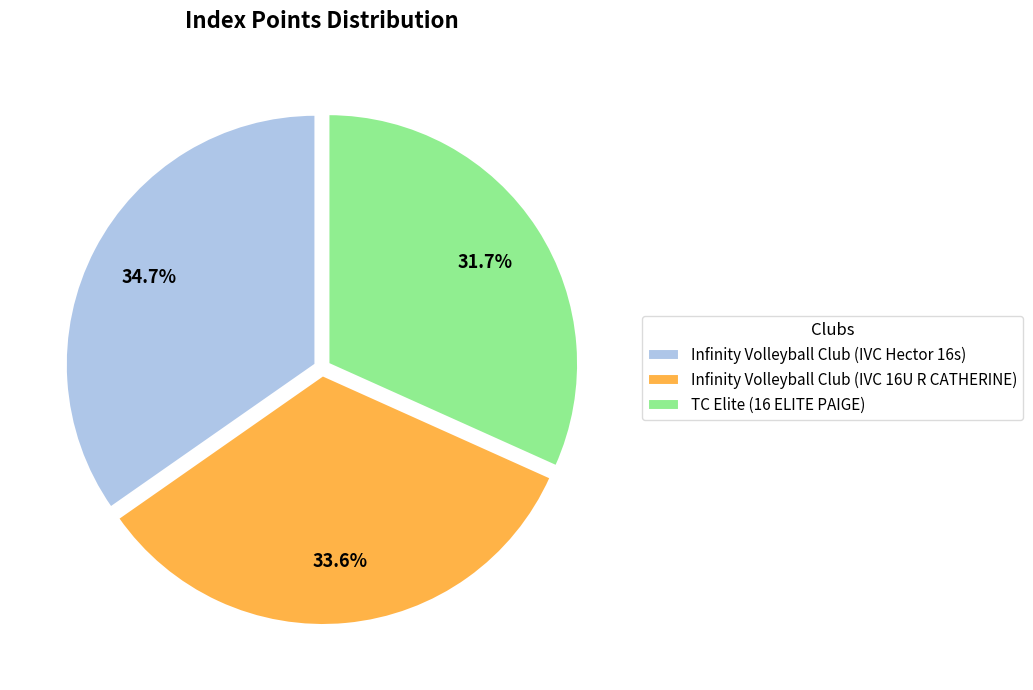

Do Infinity Volleyball Club (IVC Hector 16s) and Infinity Volleyball Club (IVC 16U R CATHERINE) together represent more than half of the pie?

Yes